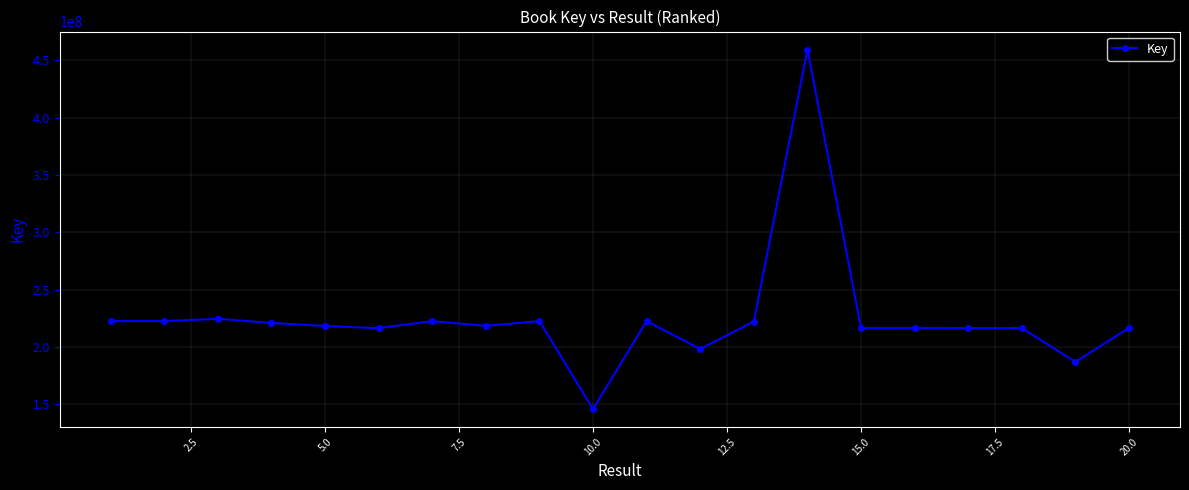

What is the greatest value displayed?

459410552